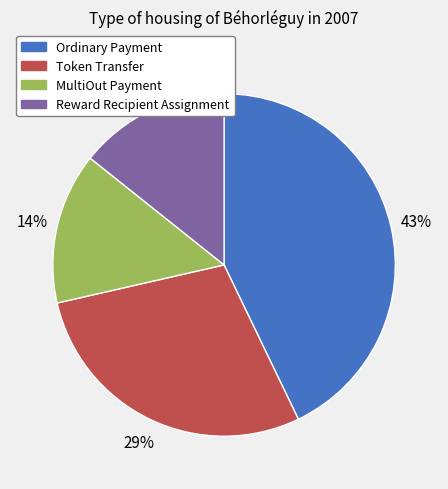

To the nearest percent, what is the combined percentage of Reward Recipient Assignment and Ordinary Payment?

57%